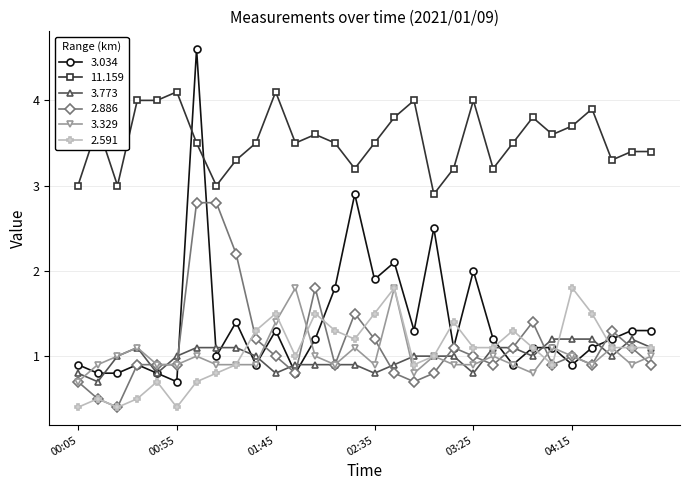

What is the value of the 2.591 point at the 24th from the left?

1.1